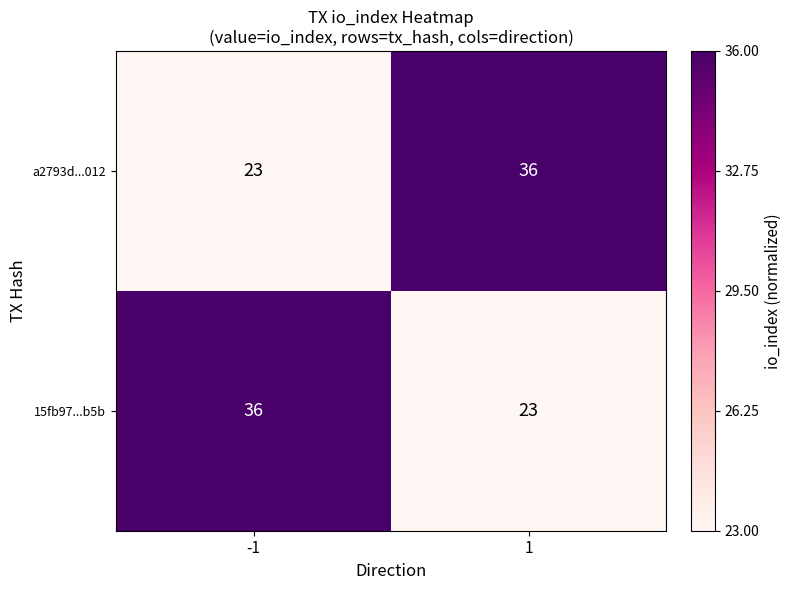

What value does the a2793d...012 series have at -1, to the nearest 5?

25